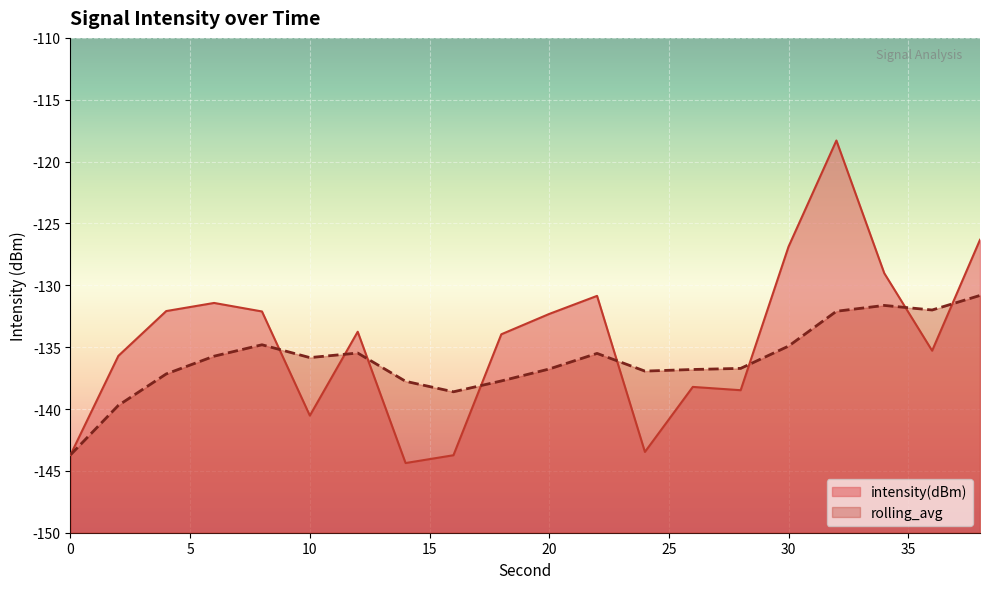

List the series in order of their overall mean, highest first.

intensity(dBm), rolling_avg